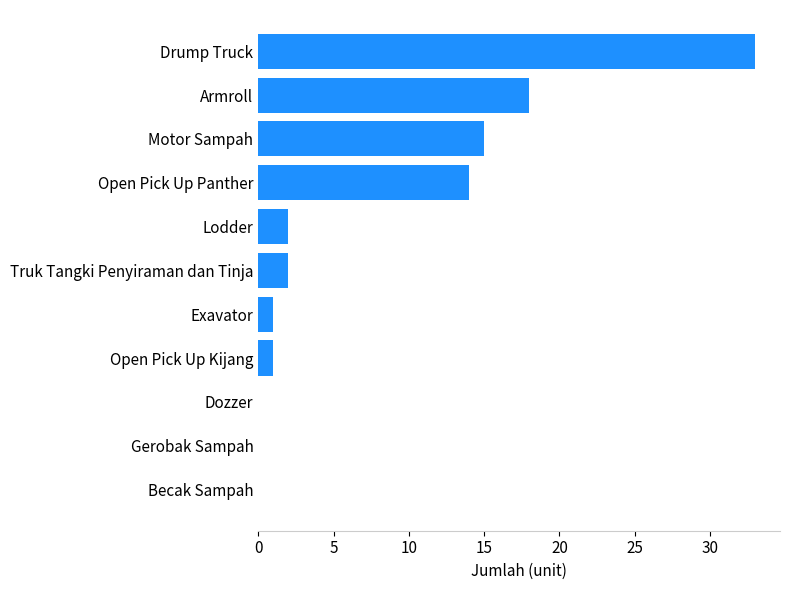

Which has a higher value, Armroll or Motor Sampah?

Armroll